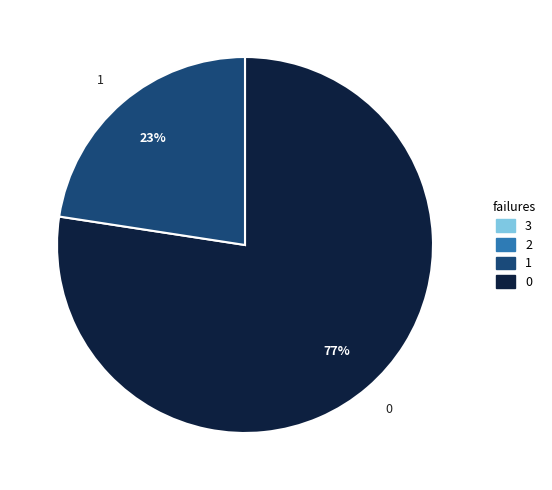

What is the largest slice in the pie chart?

0